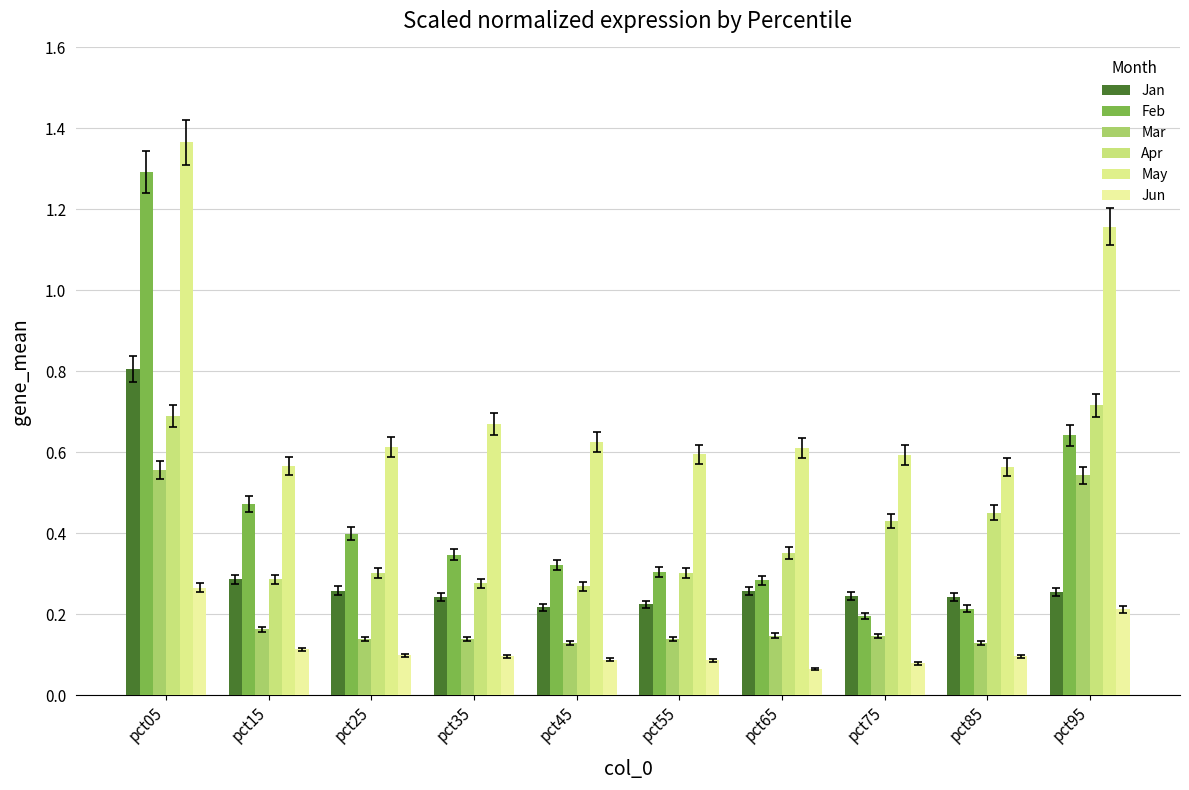

Is it true that Jun equals 0.4 at pct95?

False